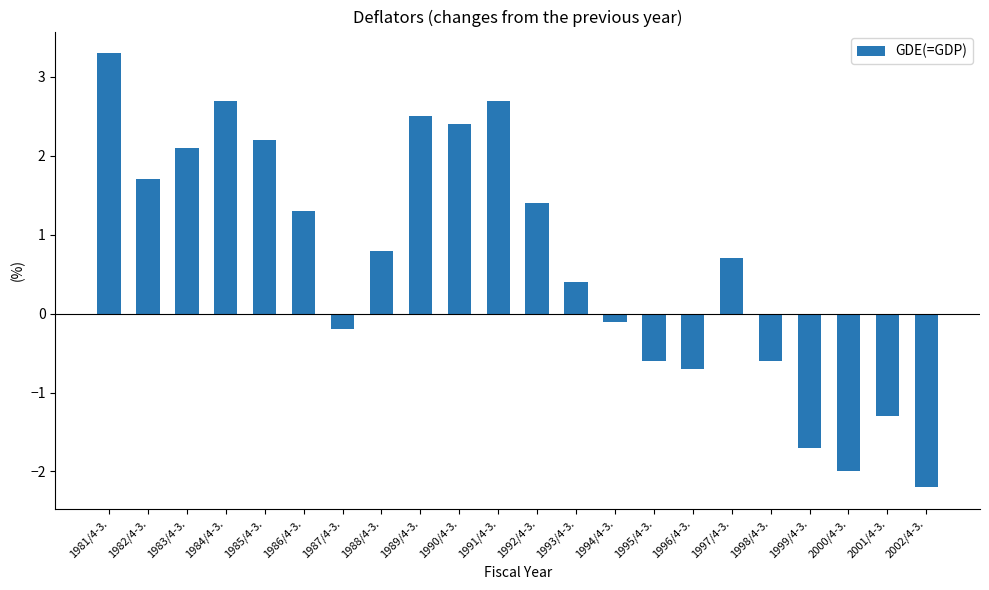

What is the smallest value displayed?

-2.2